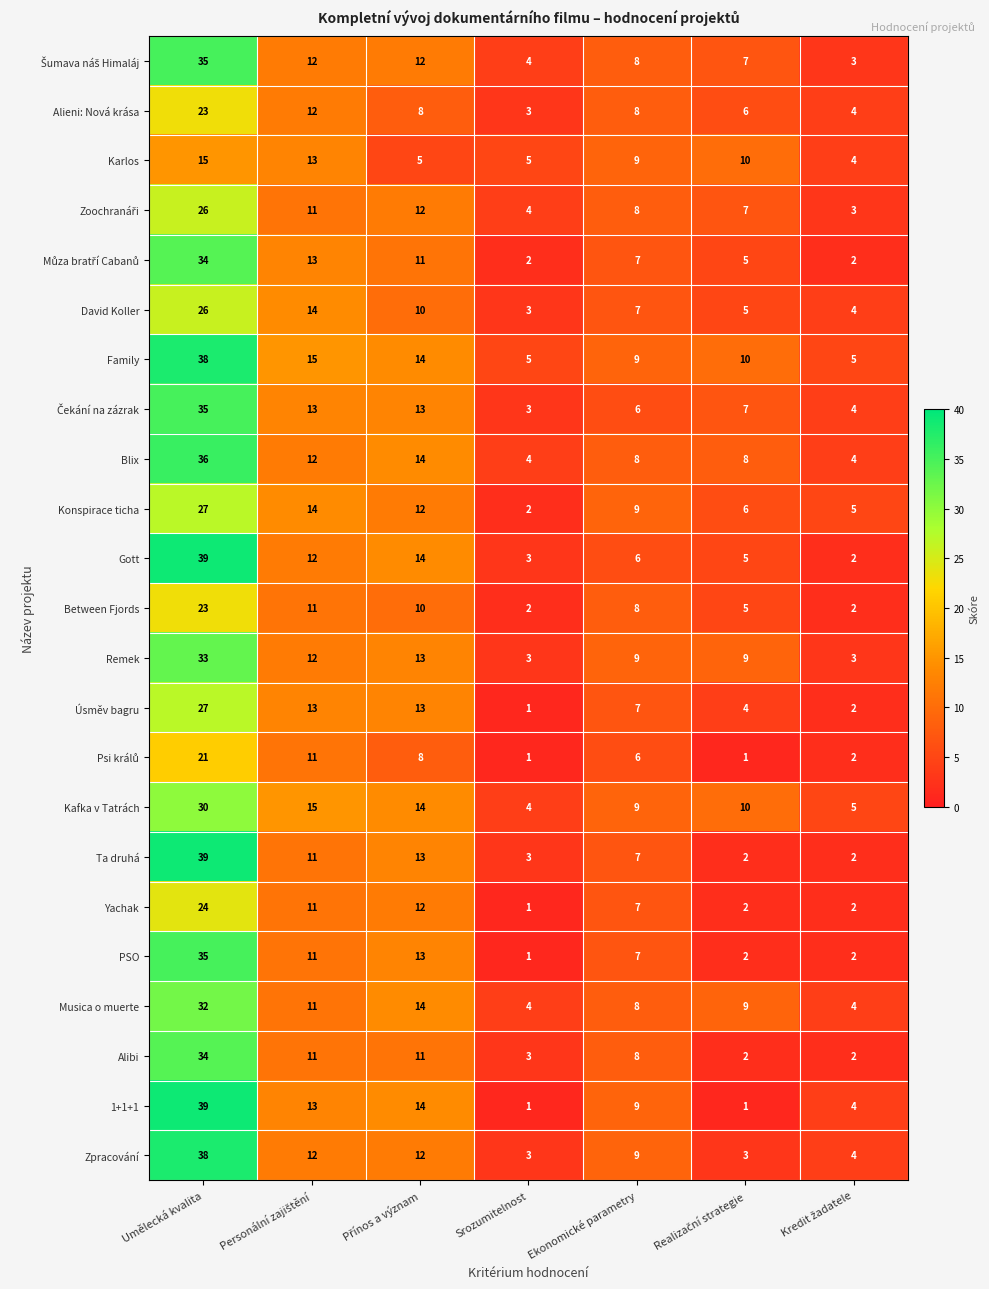

Which series has the largest total across all categories?

Family